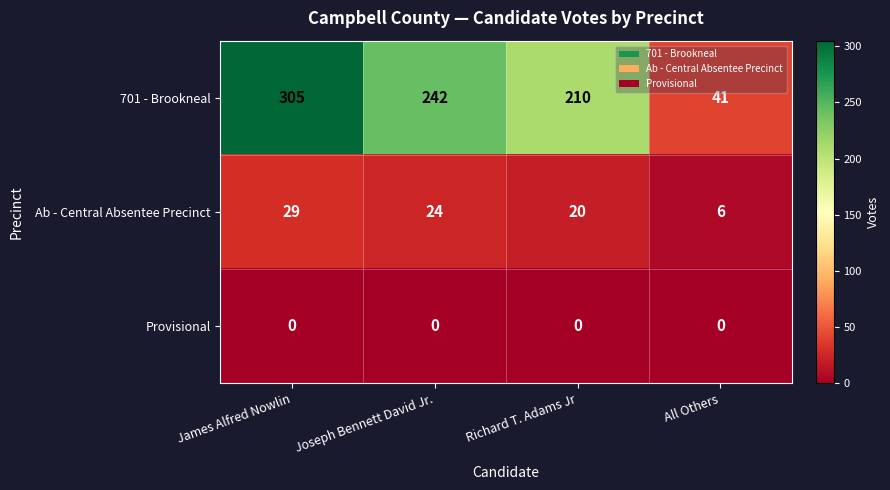

Reading left to right, list all the values displayed in this chart.

701 - Brookneal: 305	242	210	41
Ab - Central Absentee Precinct: 29	24	20	6
Provisional: 0	0	0	0